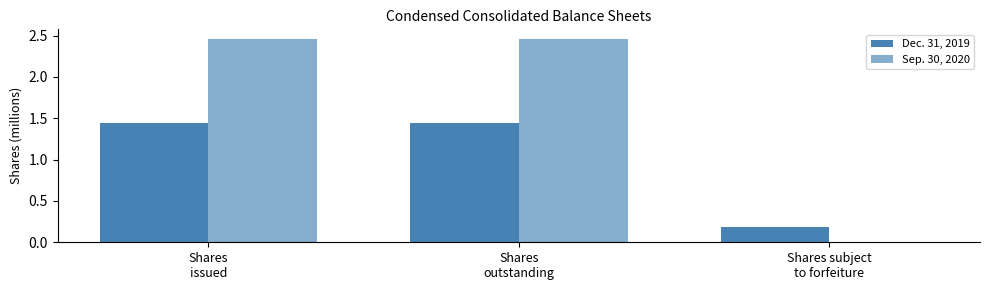

Is it true that Dec. 31, 2019 equals 1.4 at Shares
issued?

True